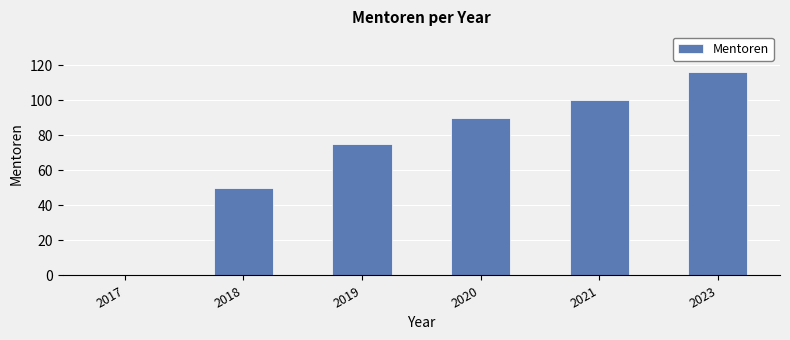

Reading left to right, list all the values displayed in this chart.

0	50	75	90	100	116